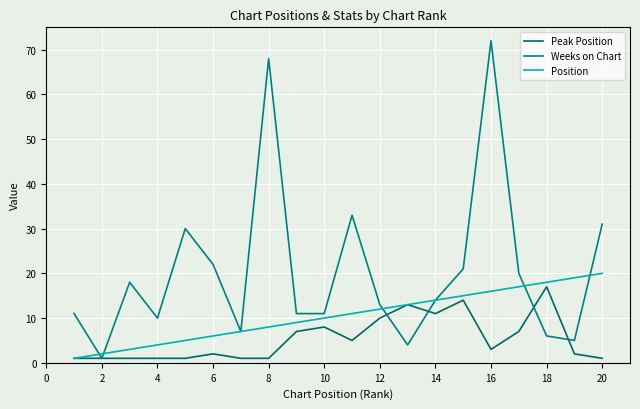

What is the average value of the Peak Position series?

5